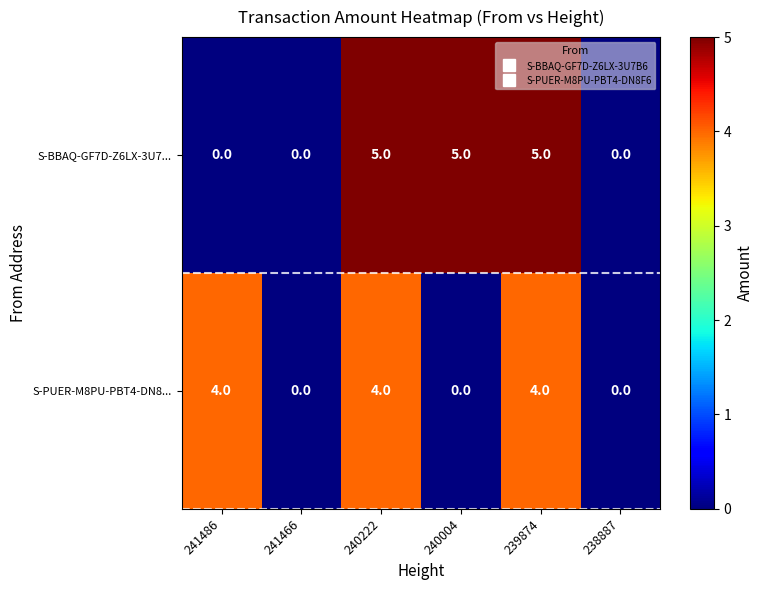

At how many categories does at least one series exceed 2?

4